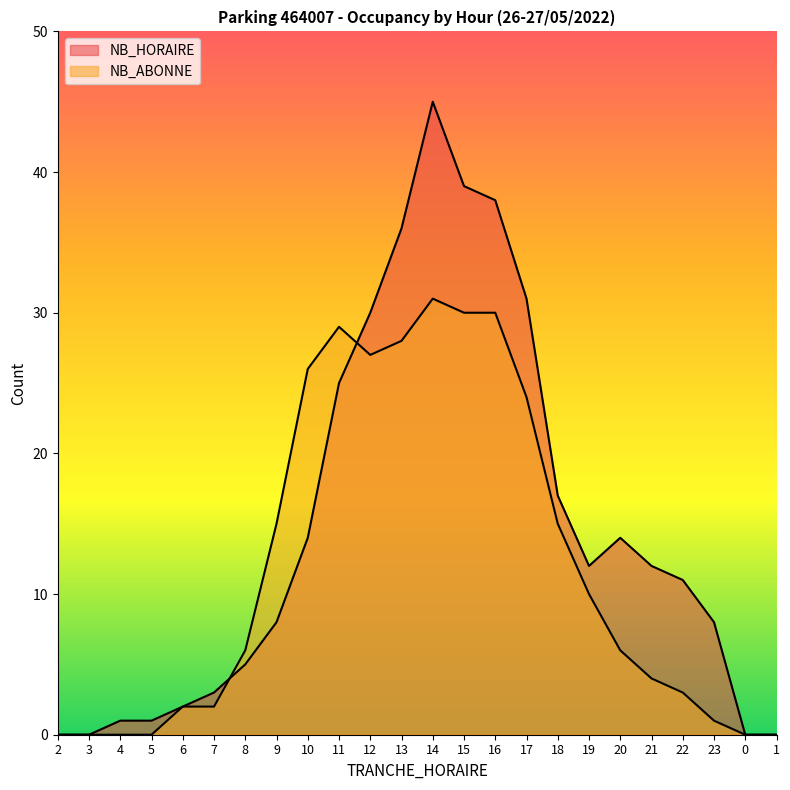

At which category does NB_HORAIRE reach its first local peak?

14